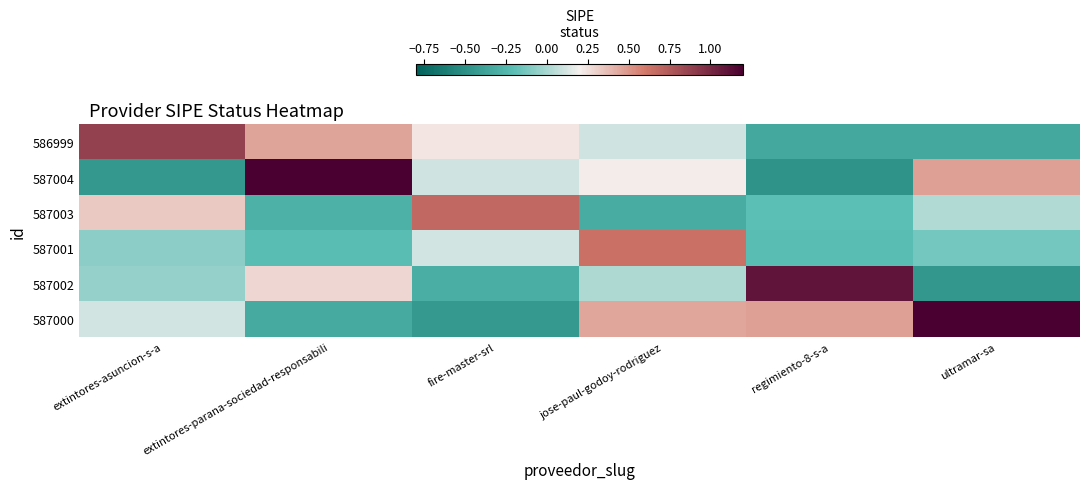

Reading right to left, what are all the values shown in this chart?

586999: ultramar-sa=-0.3	regimiento-8-s-a=-0.3	jose-paul-godoy-rodriguez=0.1	fire-master-srl=0.2	extintores-parana-sociedad-responsabili=0.5	extintores-asuncion-s-a=0.9
587004: ultramar-sa=0.5	regimiento-8-s-a=-0.5	jose-paul-godoy-rodriguez=0.2	fire-master-srl=0.1	extintores-parana-sociedad-responsabili=1.4	extintores-asuncion-s-a=-0.4
587003: ultramar-sa=0.0	regimiento-8-s-a=-0.2	jose-paul-godoy-rodriguez=-0.3	fire-master-srl=0.7	extintores-parana-sociedad-responsabili=-0.3	extintores-asuncion-s-a=0.3
587001: ultramar-sa=-0.1	regimiento-8-s-a=-0.2	jose-paul-godoy-rodriguez=0.6	fire-master-srl=0.1	extintores-parana-sociedad-responsabili=-0.2	extintores-asuncion-s-a=-0.1
587002: ultramar-sa=-0.5	regimiento-8-s-a=1.1	jose-paul-godoy-rodriguez=0.0	fire-master-srl=-0.3	extintores-parana-sociedad-responsabili=0.3	extintores-asuncion-s-a=-0.0
587000: ultramar-sa=1.3	regimiento-8-s-a=0.5	jose-paul-godoy-rodriguez=0.4	fire-master-srl=-0.4	extintores-parana-sociedad-responsabili=-0.3	extintores-asuncion-s-a=0.1